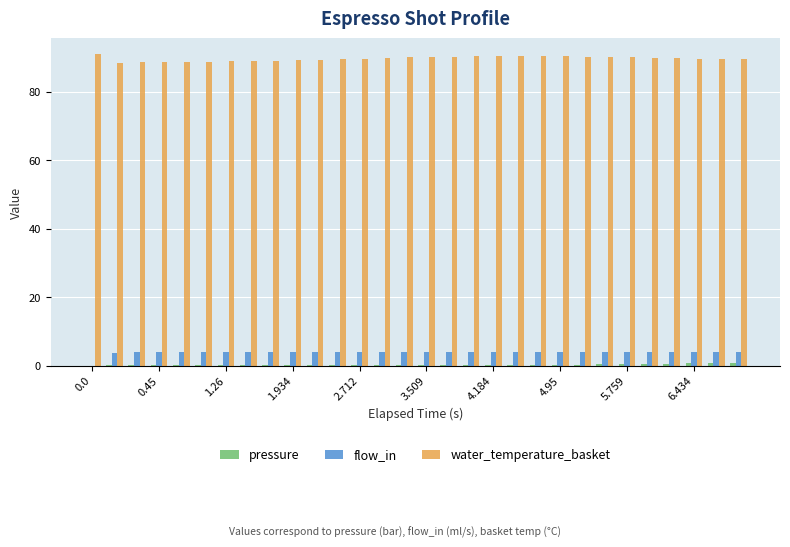

Which series has the largest total across all categories?

water_temperature_basket